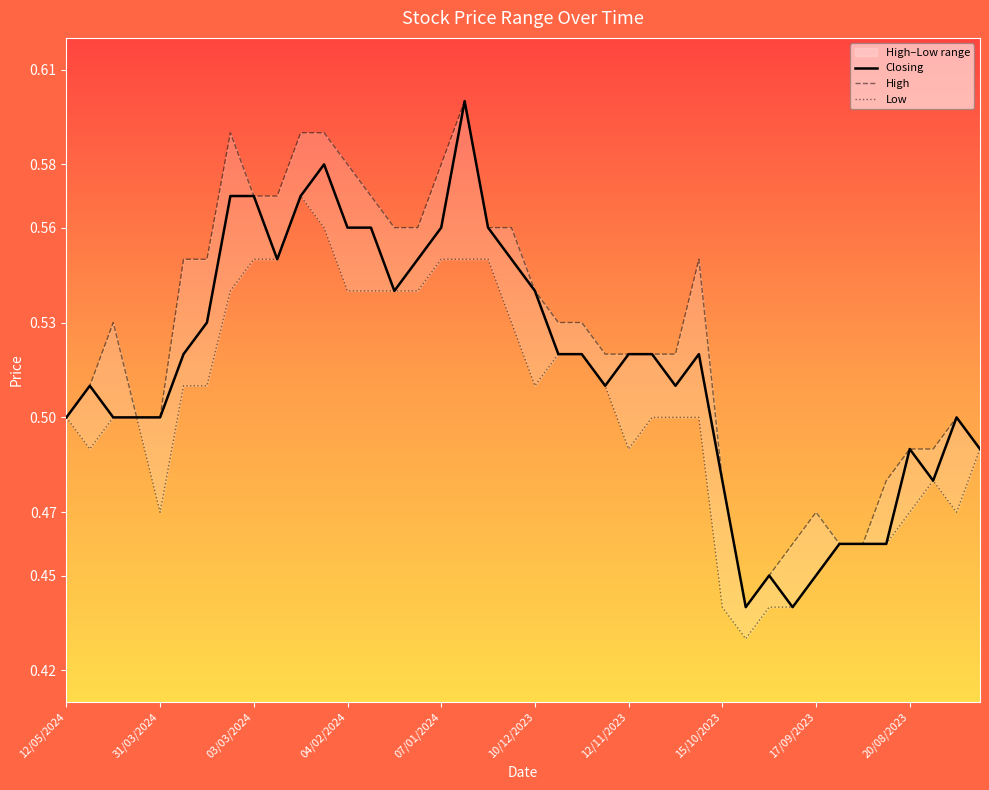

How many series are shown in this chart?

3